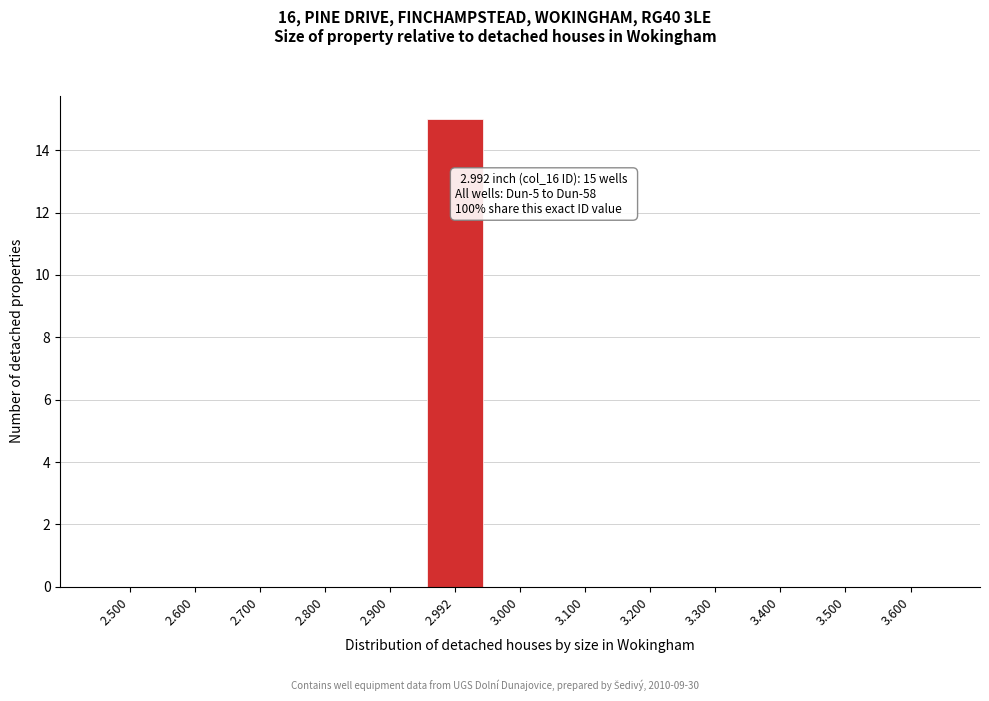

Reading left to right, what are all the values shown in this chart?

2.500=0	2.600=0	2.700=0	2.800=0	2.900=0	2.992=15	3.000=0	3.100=0	3.200=0	3.300=0	3.400=0	3.500=0	3.600=0